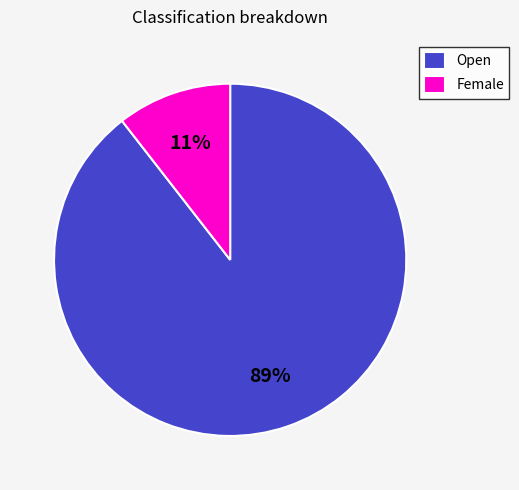

Combined, do Open and Female account for over 50%?

Yes